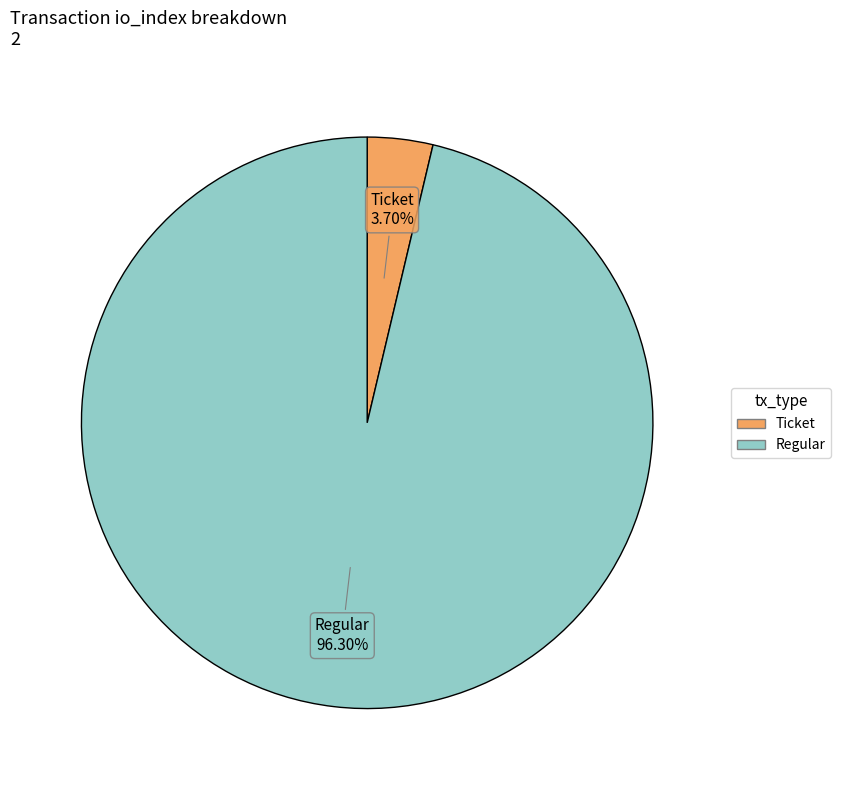

Is there a majority slice in this chart?

Yes